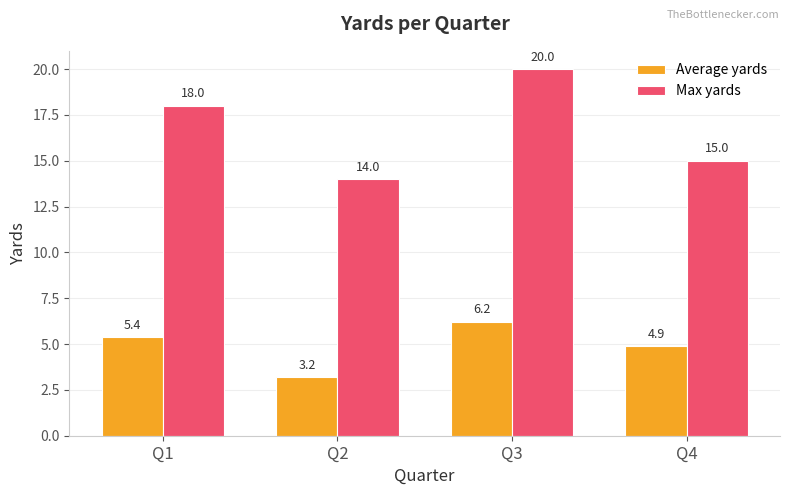

How many bars are there in total?

8